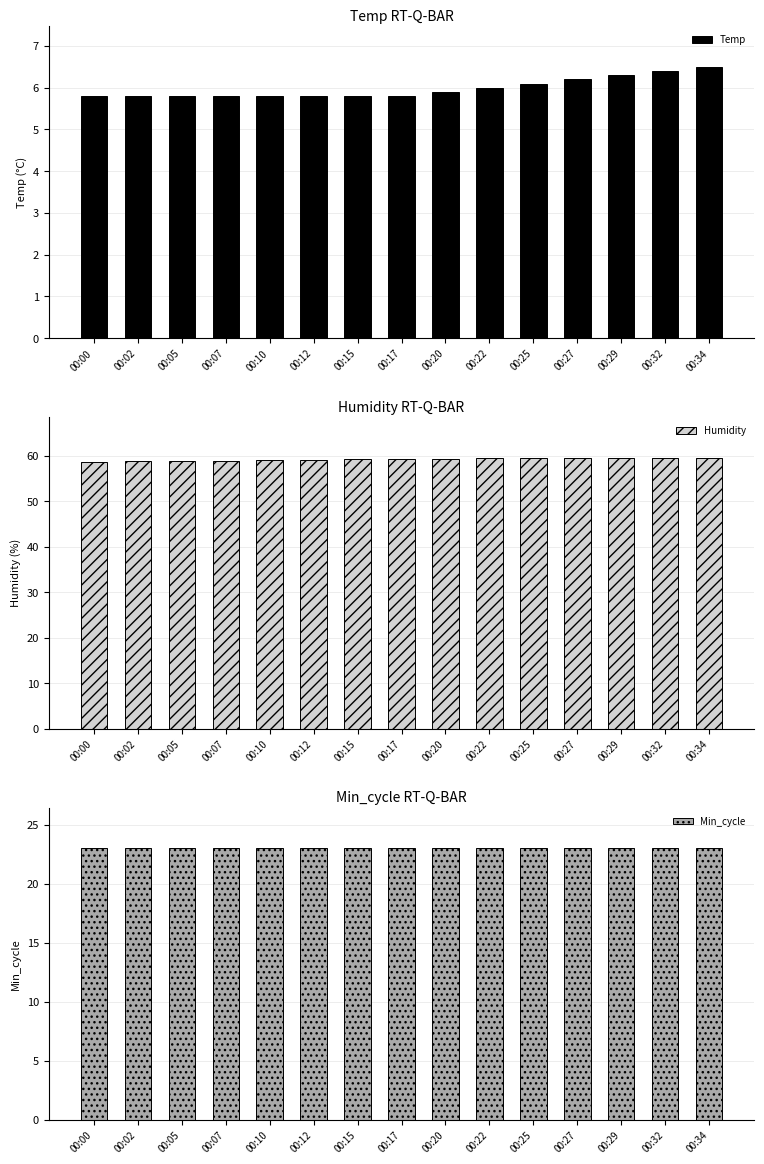

What is the average value of the Min_cycle series?

23.0